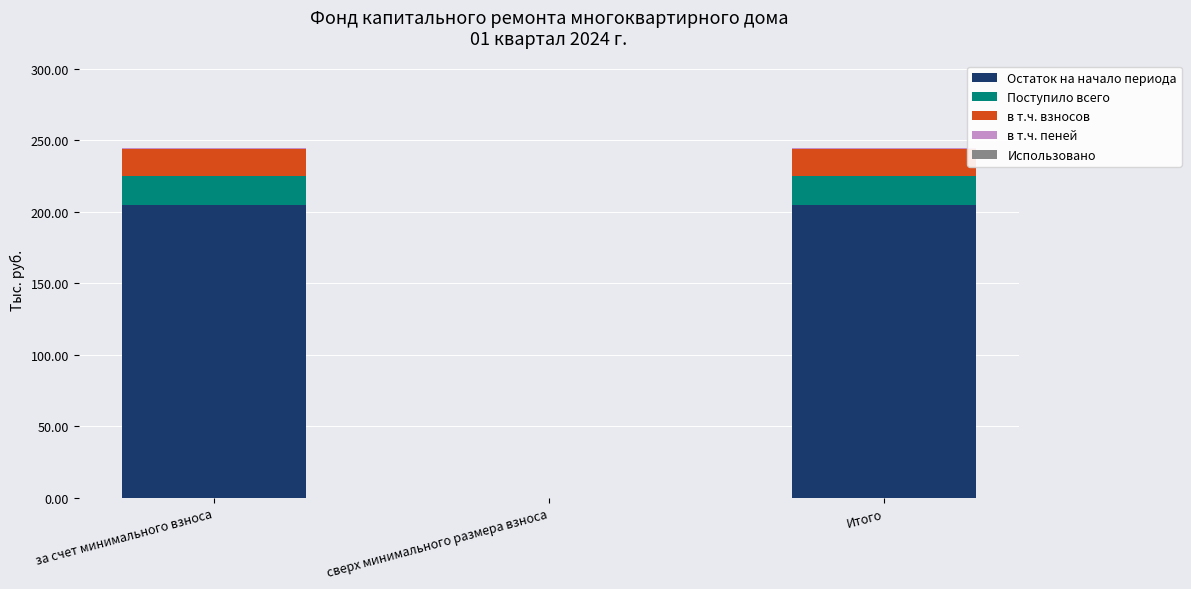

What is the highest value of the Остаток на начало периода series?

205.1